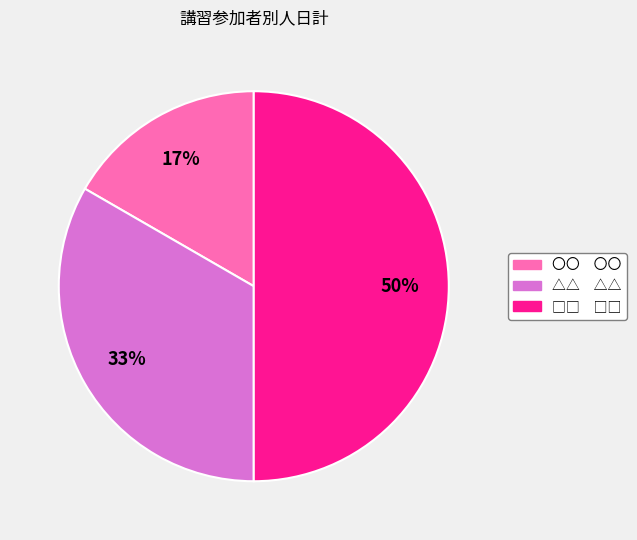

Which category has the smallest portion of the pie?

〇〇 〇〇